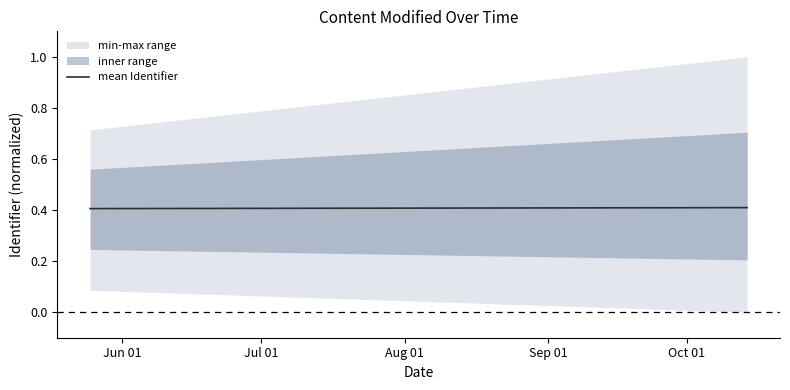

What is the value of the 2nd point from the left?

0.4